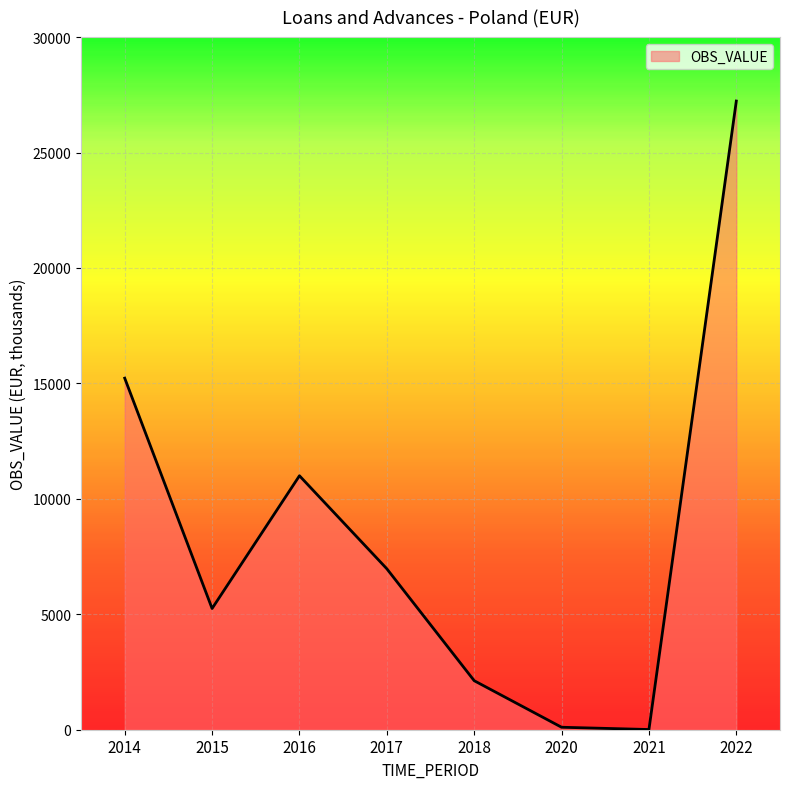

What is the change in value from 2017 to 2021?

-6962